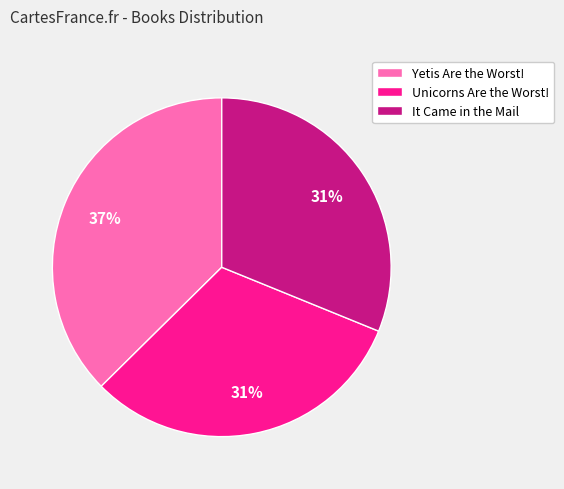

Between Yetis Are the Worst! and Unicorns Are the Worst!, which is larger?

Yetis Are the Worst!